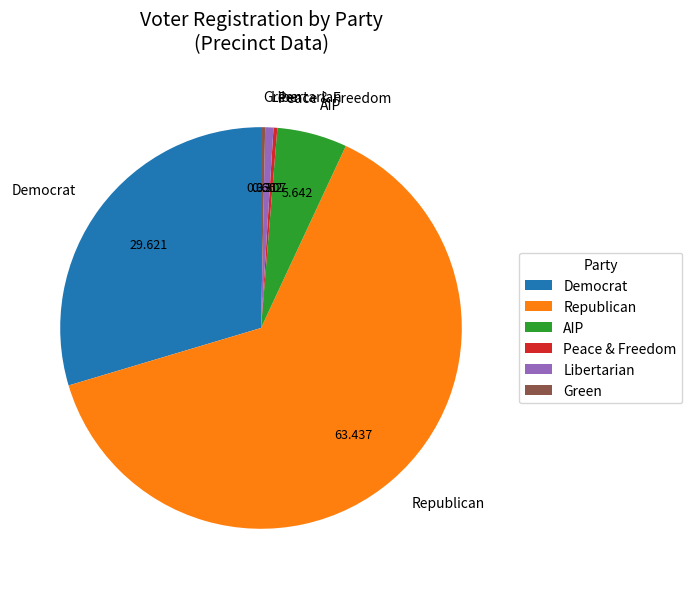

Is there a majority slice in this chart?

Yes